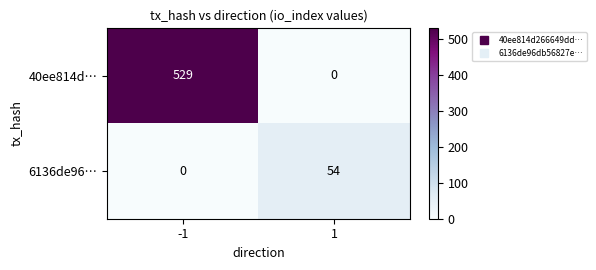

What is the highest value of the 6136de96… series?

54